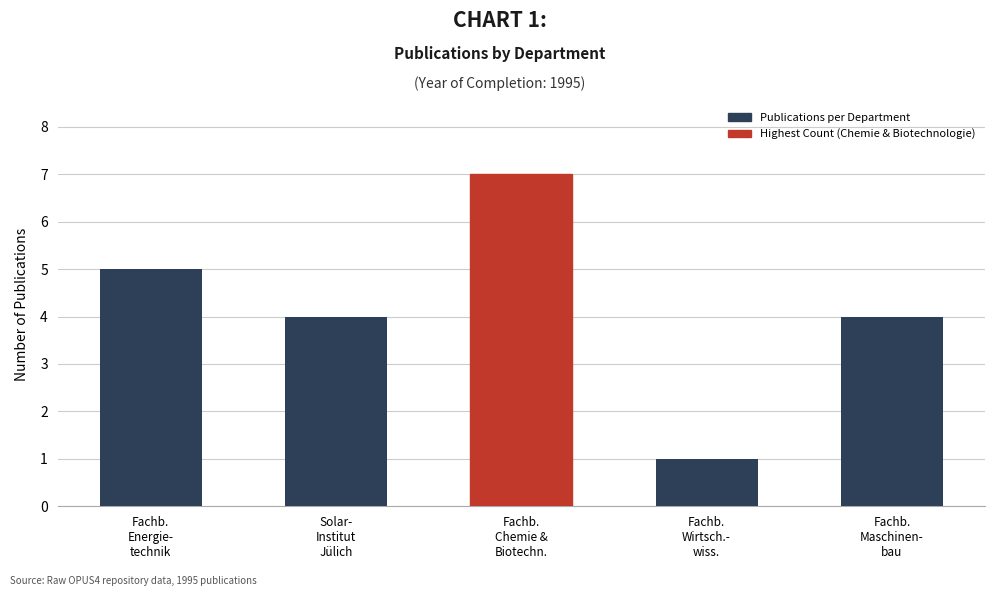

Reading left to right, transcribe all the data shown in this chart.

5	4	7	1	4